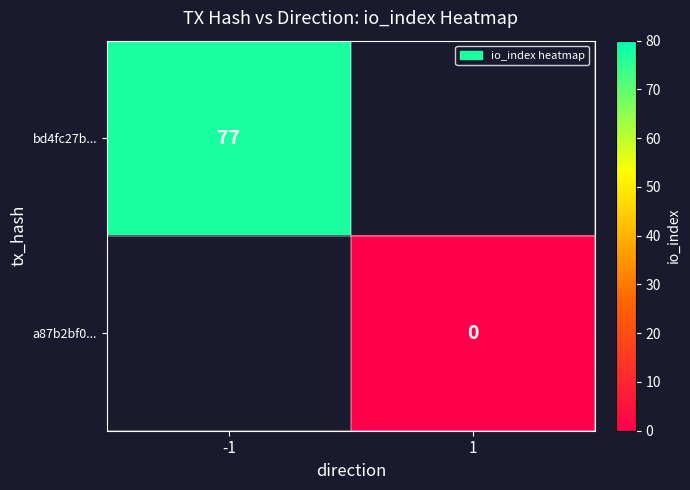

The bd4fc27b... series shows 125 at -1. True or false?

False